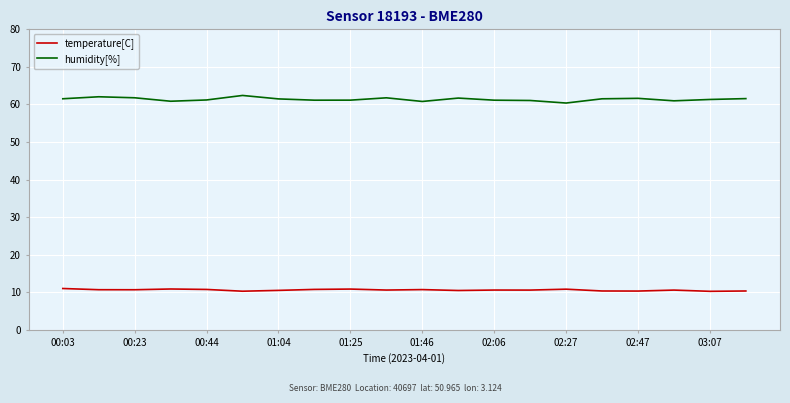

What is the maximum value for temperature[C]?

11.0